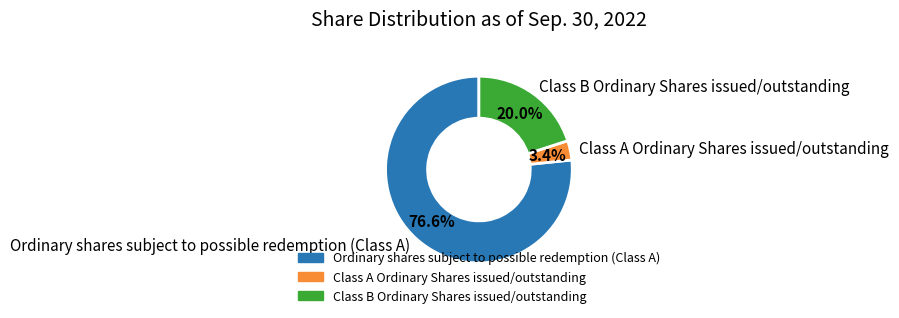

What is the largest slice in the pie chart?

Ordinary shares subject to possible redemption (Class A)